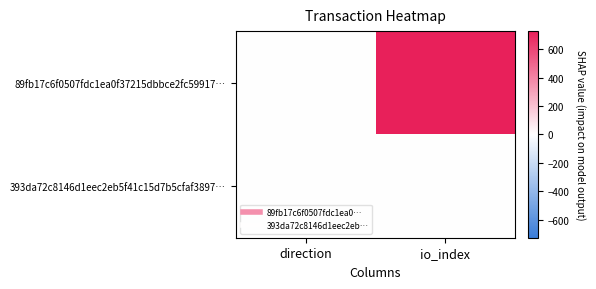

Between direction and io_index, which is larger?

io_index